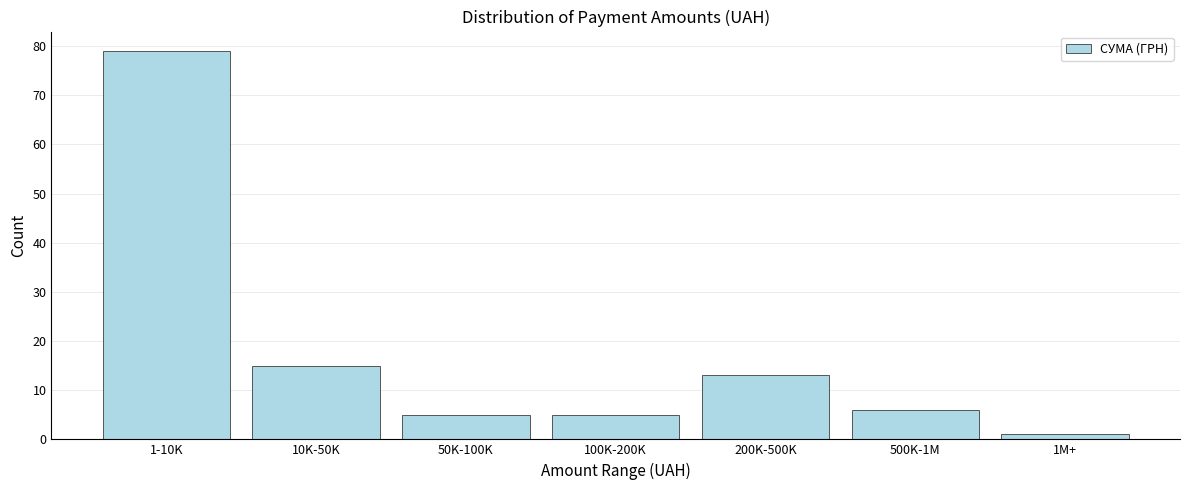

Reading left to right, list all the values displayed in this chart.

79	15	5	5	13	6	1